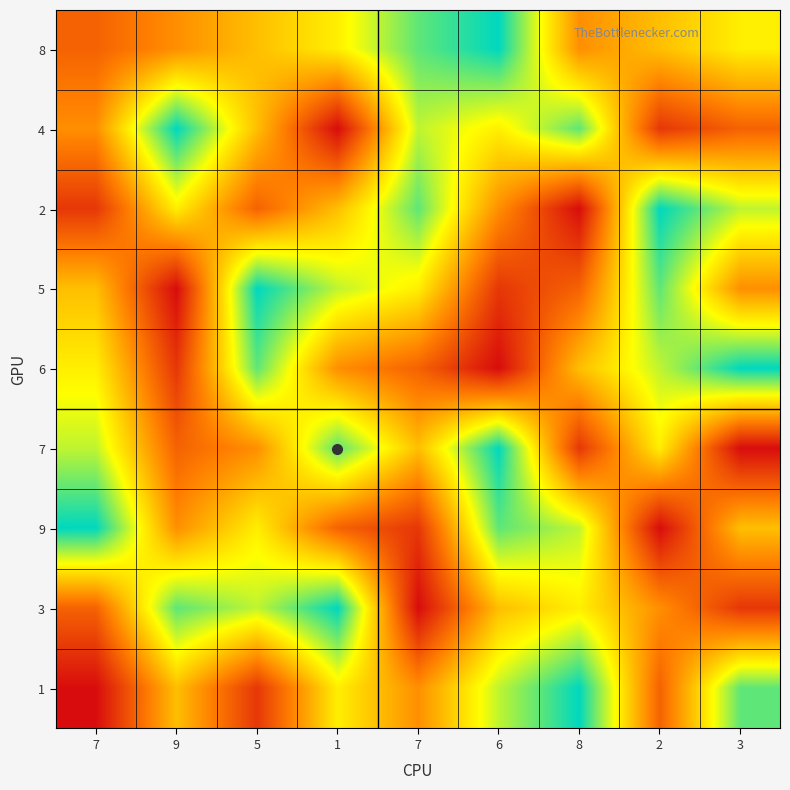

Reading left to right, extract all data points from this chart.

8: 7=3	9=4	5=5	1=6	7=8	6=9	8=4	2=5	3=6
4: 7=4	9=9	5=5	1=1	7=7	6=6	8=8	2=2	3=3
2: 7=2	9=6	5=3	1=5	7=8	6=4	8=1	2=9	3=7
5: 7=5	9=1	5=9	1=7	7=6	6=2	8=3	2=8	3=4
6: 7=6	9=2	5=8	1=4	7=3	6=1	8=5	2=7	3=9
7: 7=7	9=3	5=4	1=8	7=5	6=9	8=2	2=6	3=1
9: 7=9	9=4	5=6	1=3	7=2	6=8	8=7	2=1	3=5
3: 7=3	9=8	5=7	1=9	7=1	6=5	8=6	2=4	3=2
1: 7=1	9=5	5=2	1=6	7=4	6=7	8=9	2=3	3=8